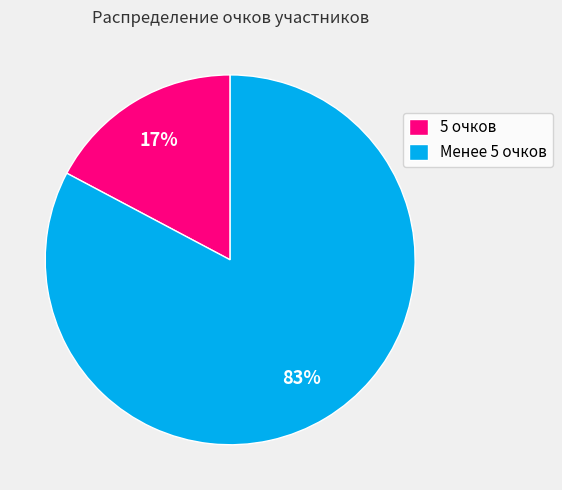

Do Менее 5 очков and 5 очков together represent more than half of the pie?

Yes